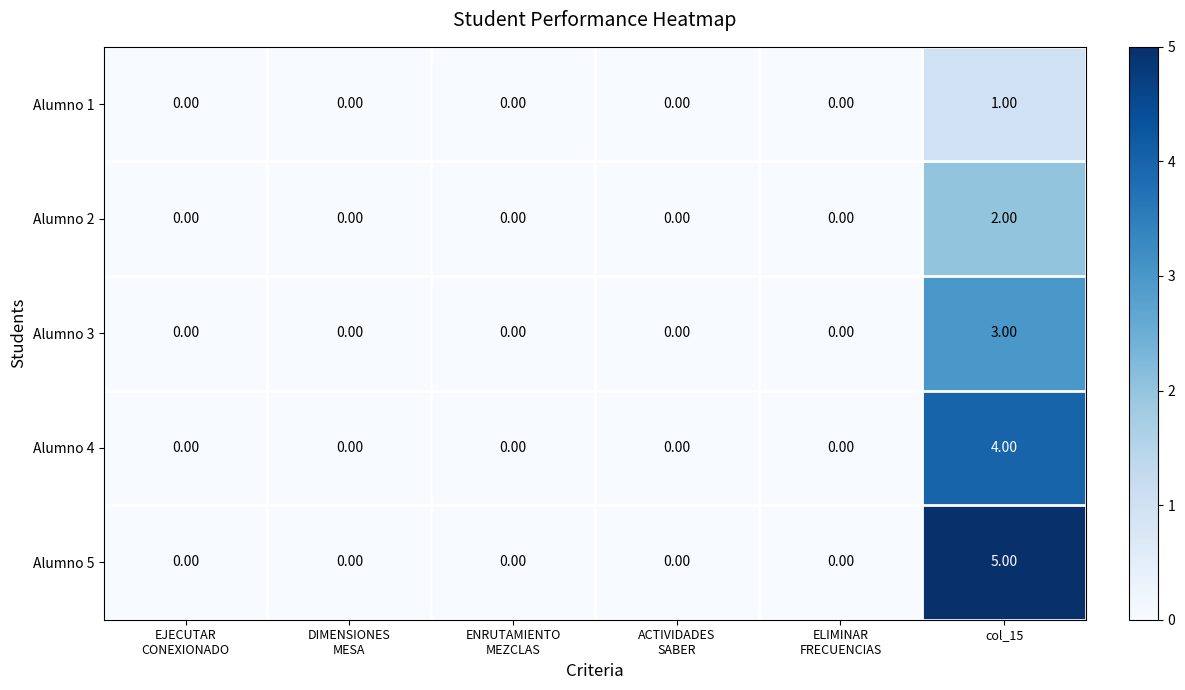

Which series has the largest total across all categories?

Alumno 5